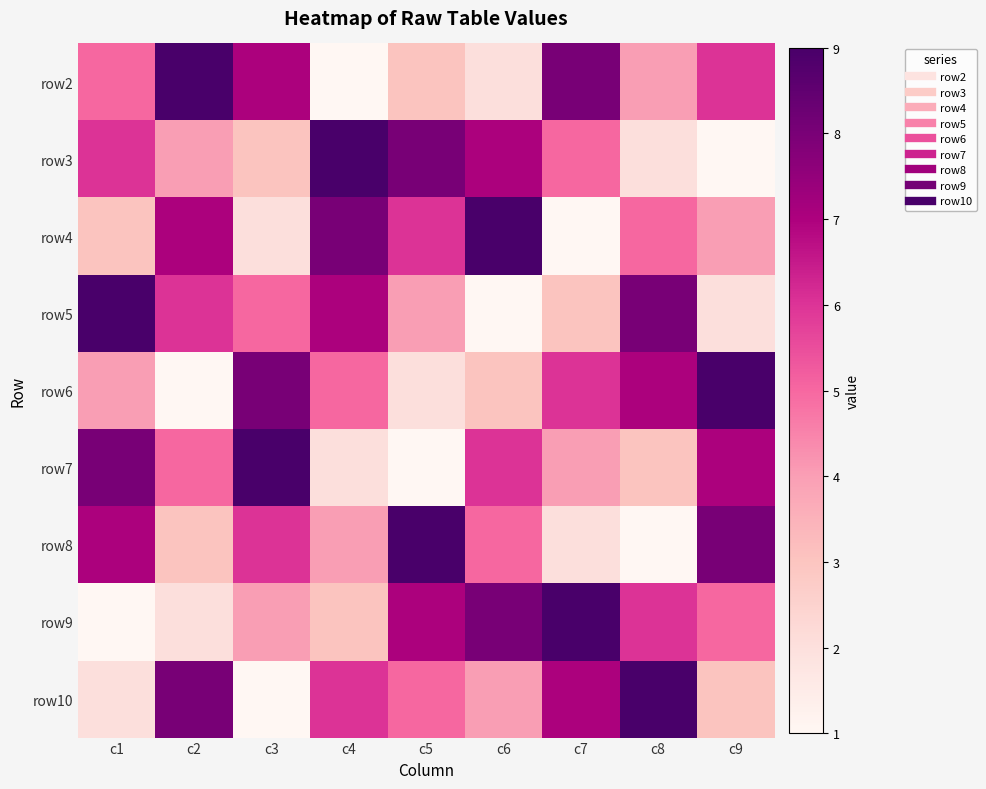

Which label corresponds to the largest value in the chart?

c2